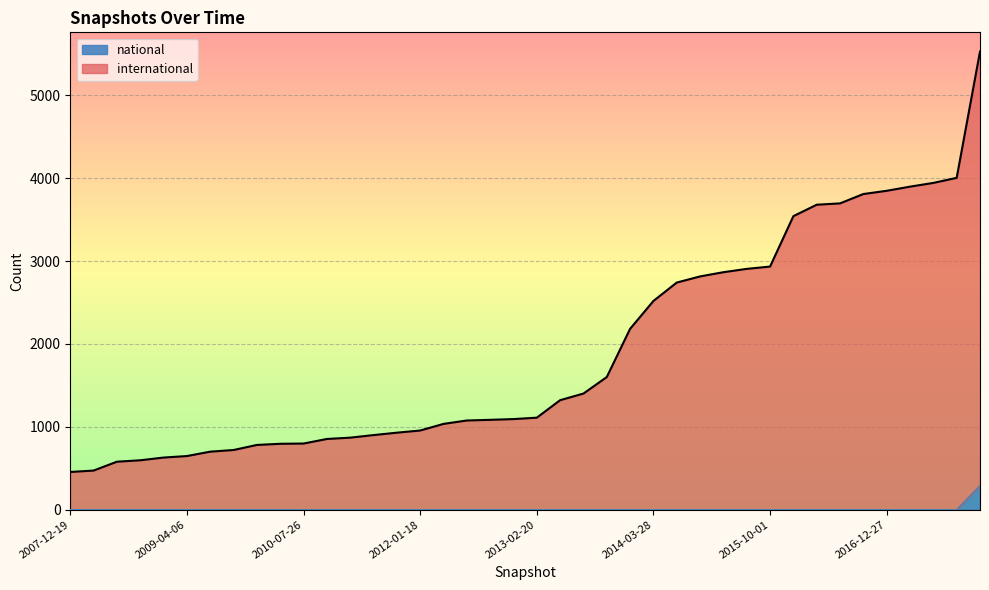

True or false: international and national intersect in this chart.

False